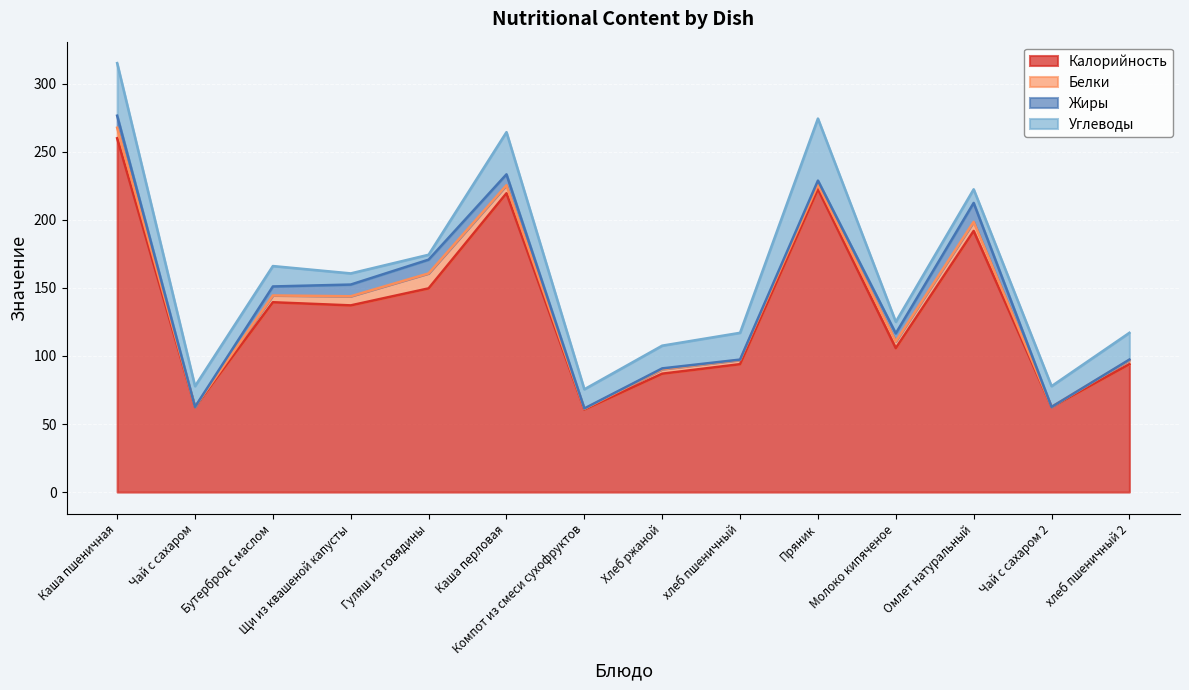

At which category does Углеводы reach its first local valley?

Гуляш из говядины